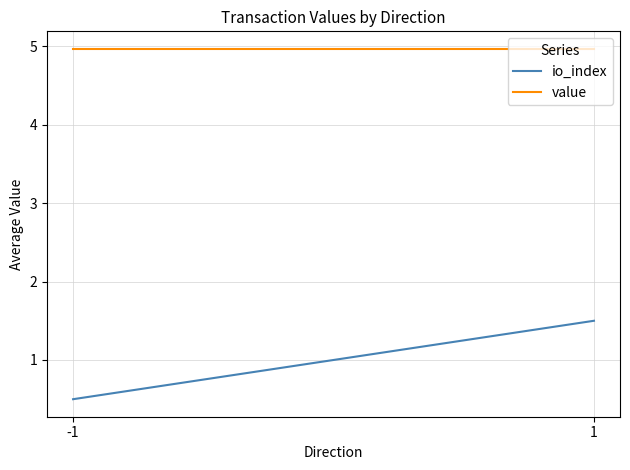

What is the minimum value for io_index?

0.5